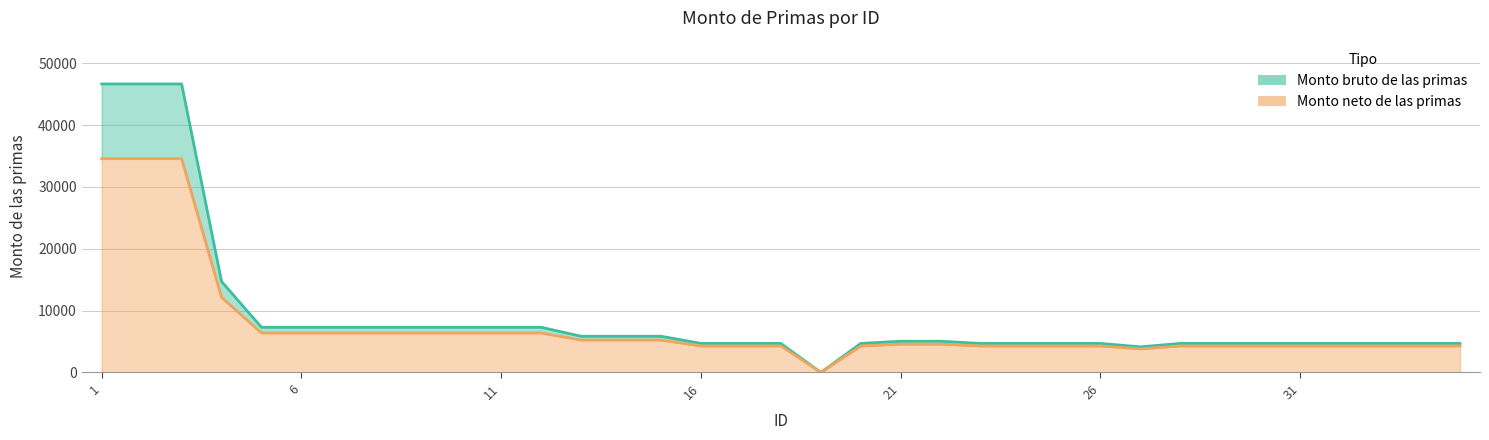

Read the Monto neto de las primas value at 10.

6373.7